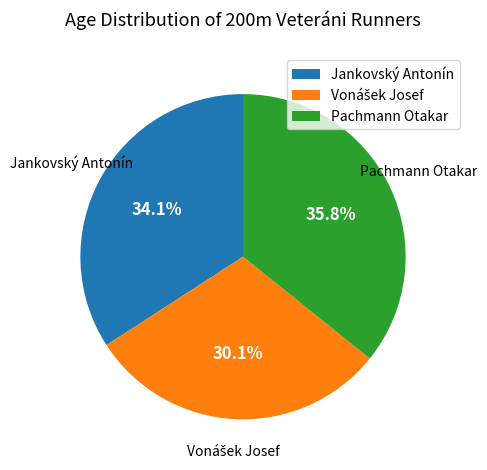

What percentage is the Pachmann Otakar slice, to the nearest percent?

36%